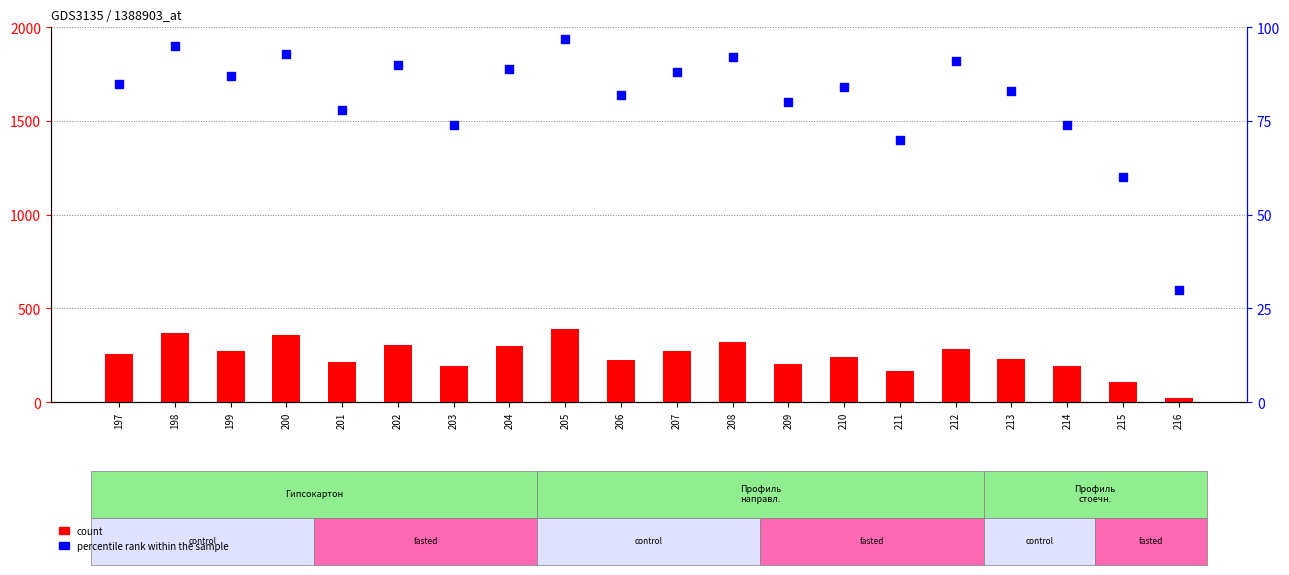

Which series reaches the maximum Y coordinate?

count